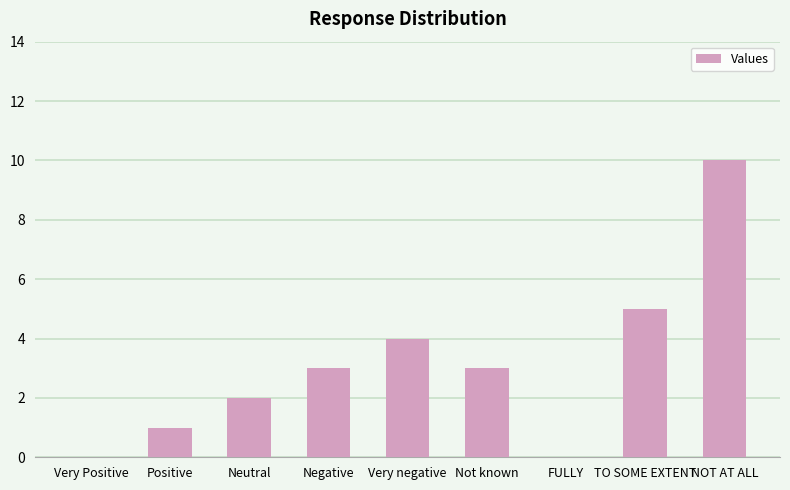

What value does the data have at Not known?

3